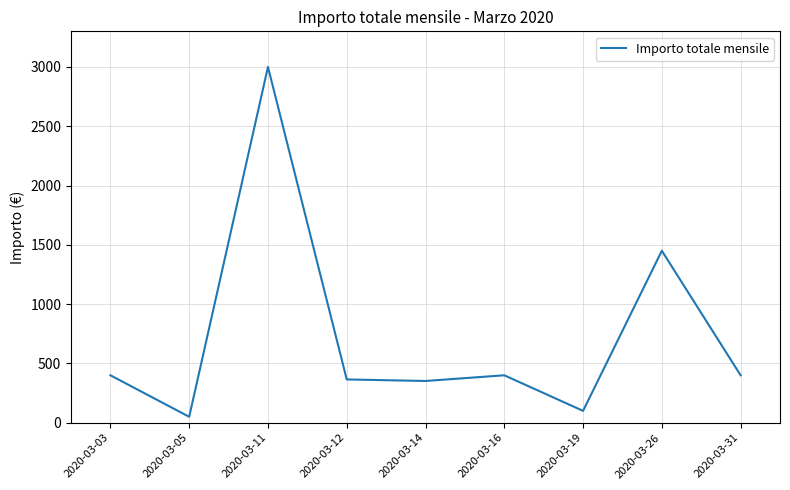

The value at 2020-03-26 is 2050. True or false?

False